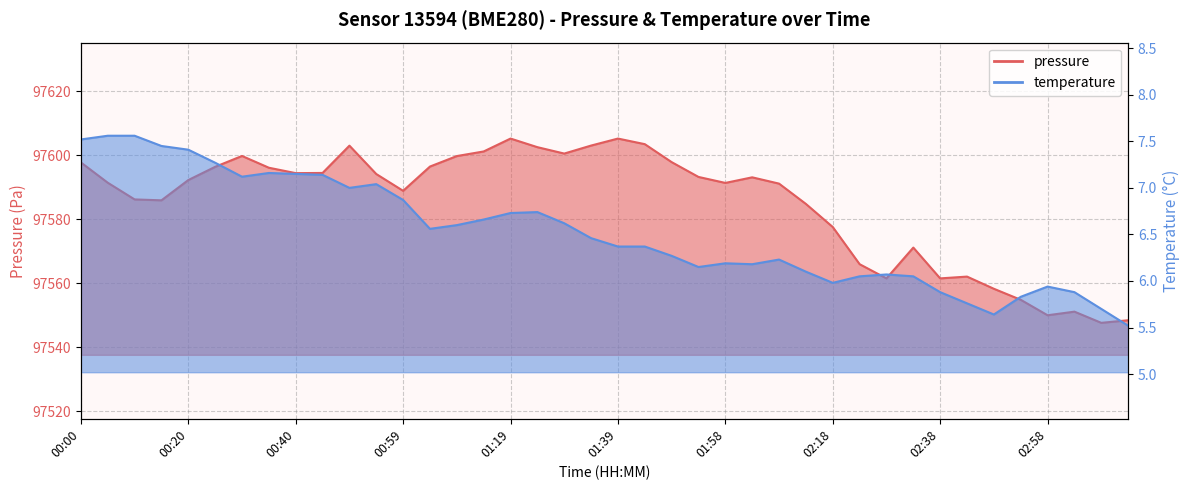

At which label does pressure reach its peak?

01:19